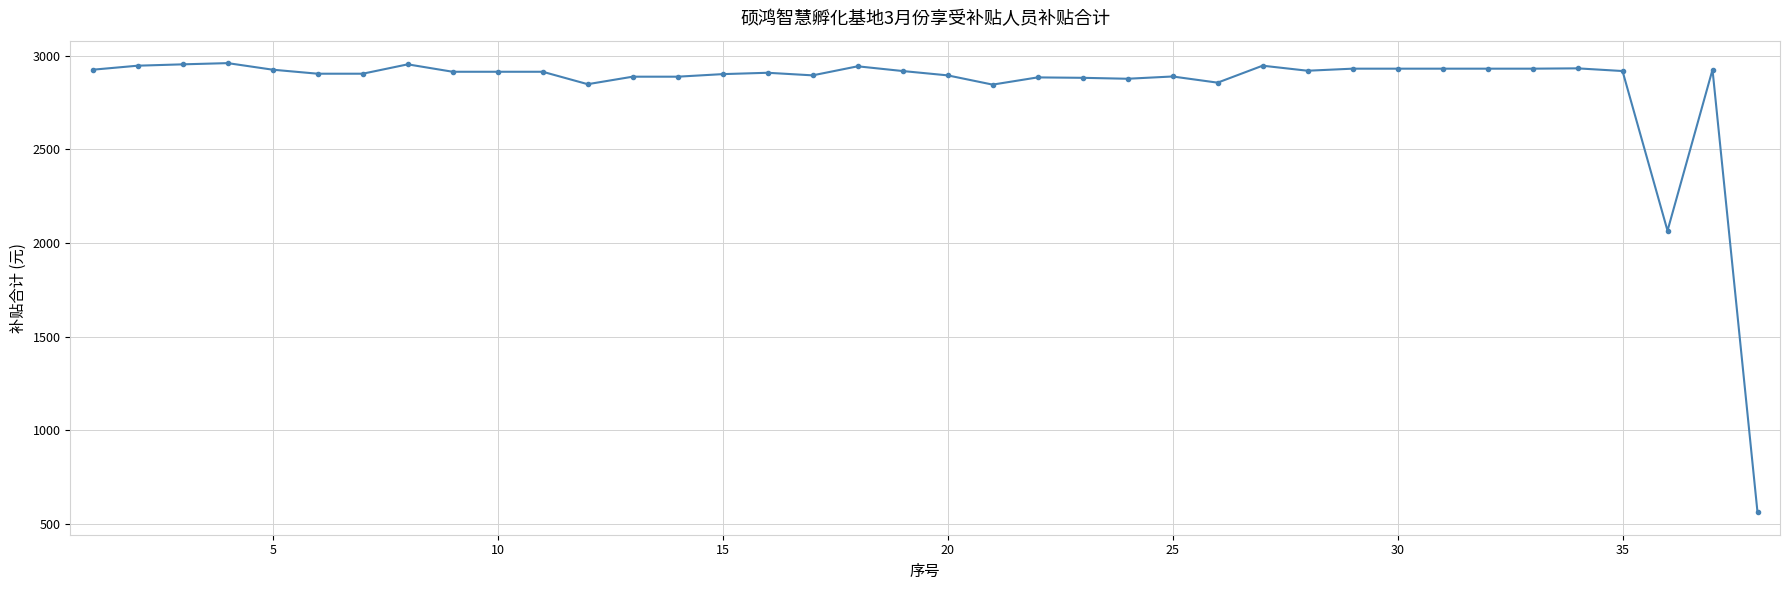

What is the value of the 26th point from the left?

2856.0